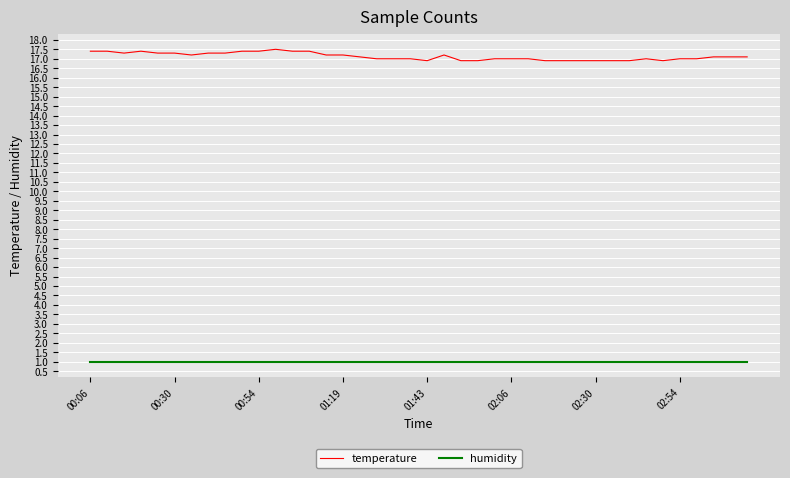

Which series has the widest spread of values?

temperature